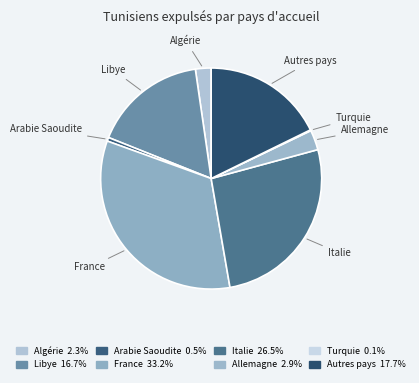

What is the ratio of the value at Allemagne to the value at Italie?

0.1